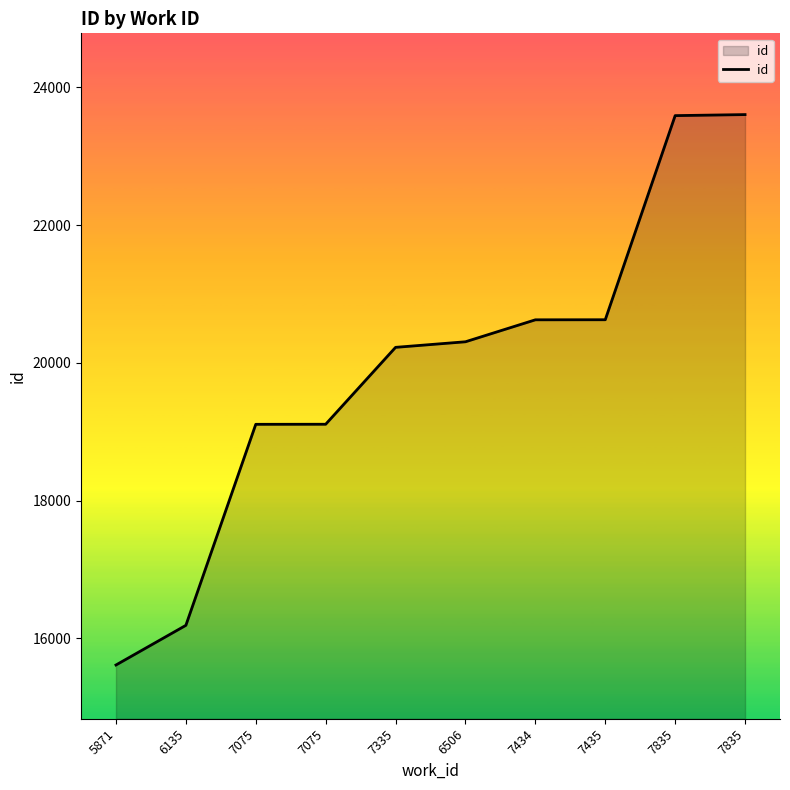

Does the chart display data point markers on the line(s)?

No